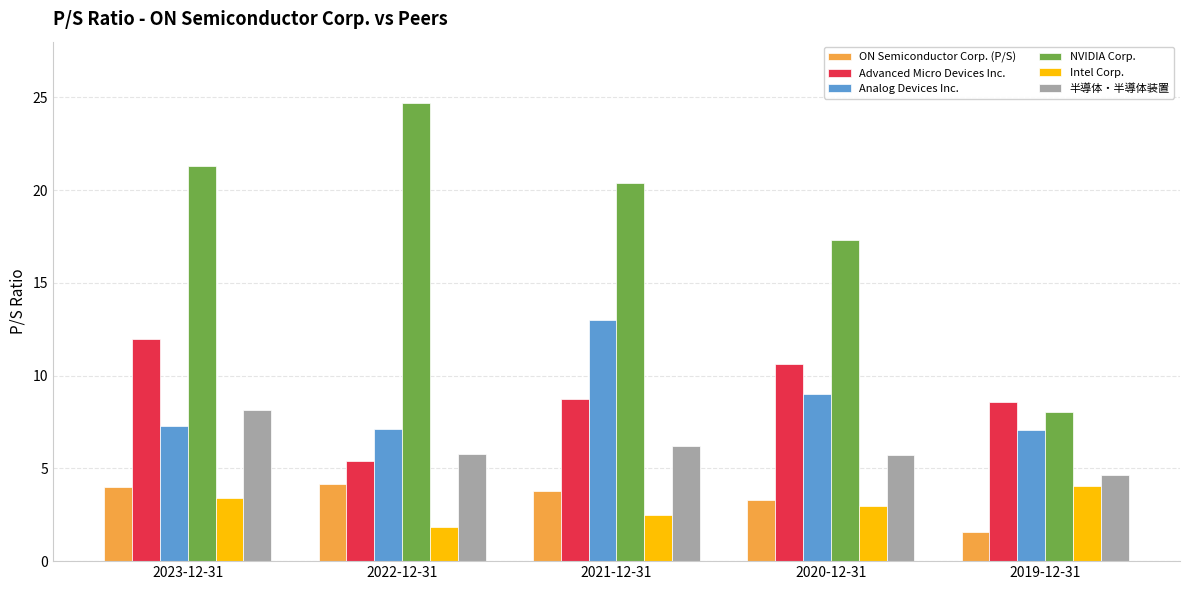

What is the label of the 4th bar from the right?

2022-12-31